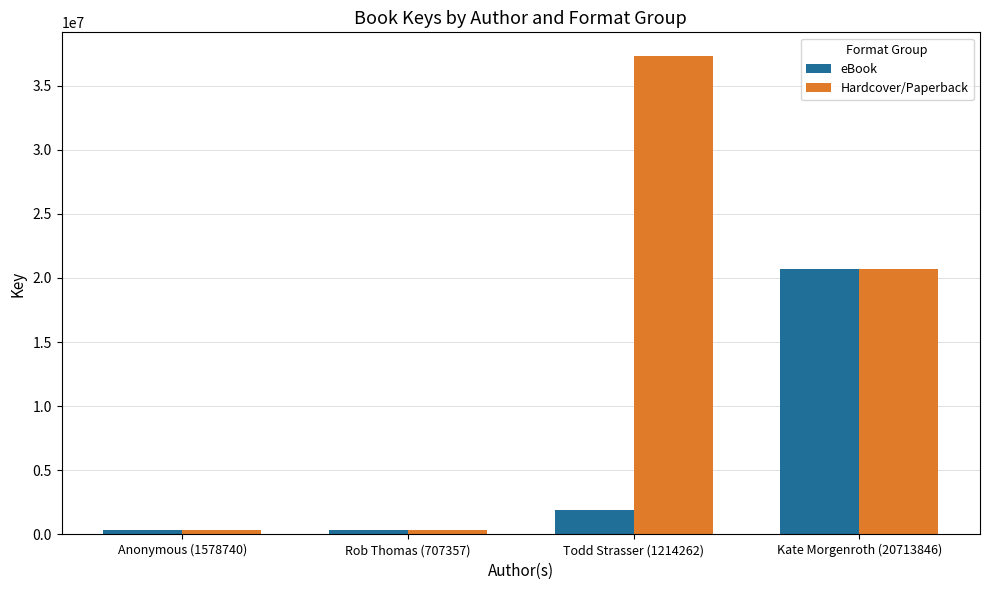

How many groups of bars are there?

4